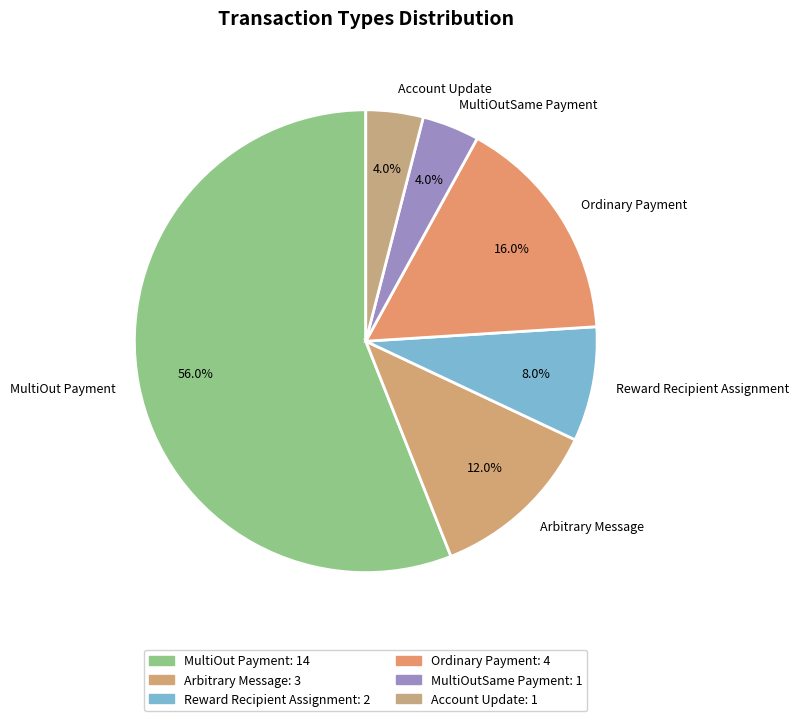

Which has a higher value, Account Update or Reward Recipient Assignment?

Reward Recipient Assignment